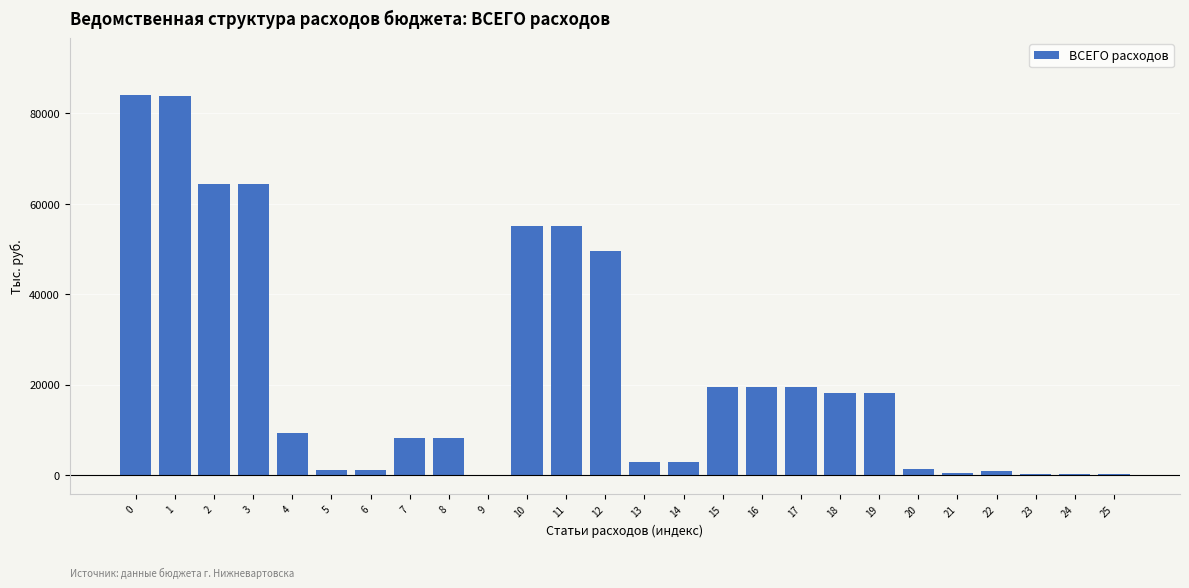

What is the greatest value displayed?

84063.3